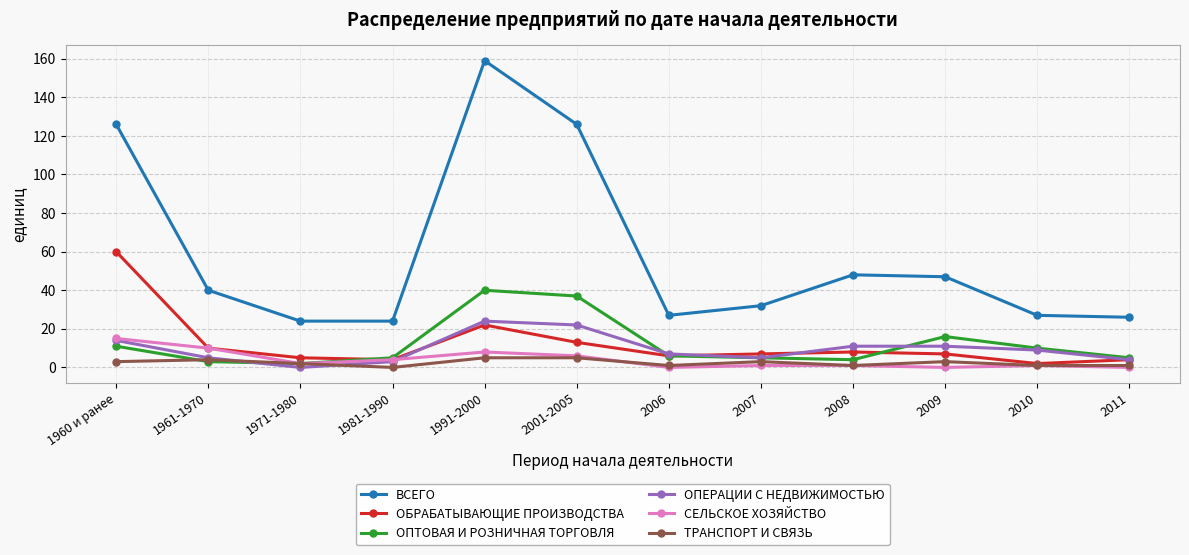

At which category is the sum across all series the highest?

1991-2000